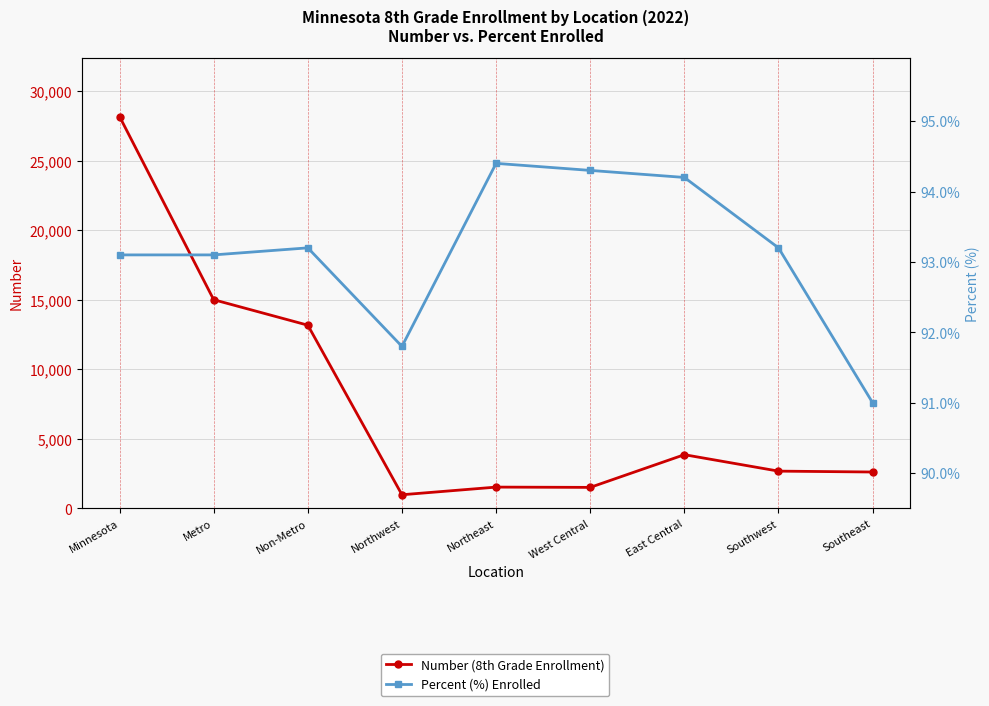

Where does the Number (8th Grade Enrollment) series first go above 2679?

Minnesota